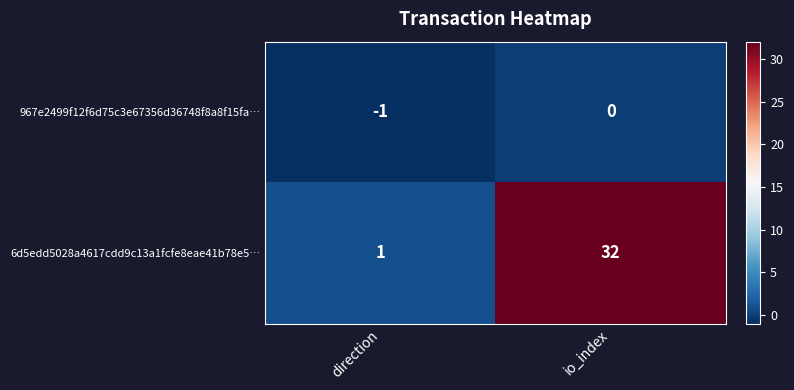

Reading left to right, what are all the values shown in this chart?

967e2499f12f6d75c3e67356d36748f8a8f15fa…: -1	0
6d5edd5028a4617cdd9c13a1fcfe8eae41b78e5…: 1	32